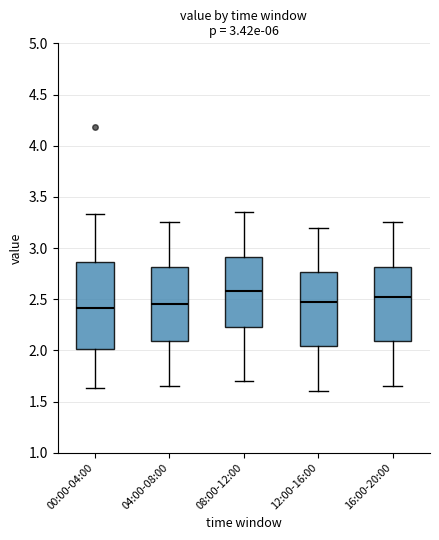

Which box has the highest median line?

08:00-12:00